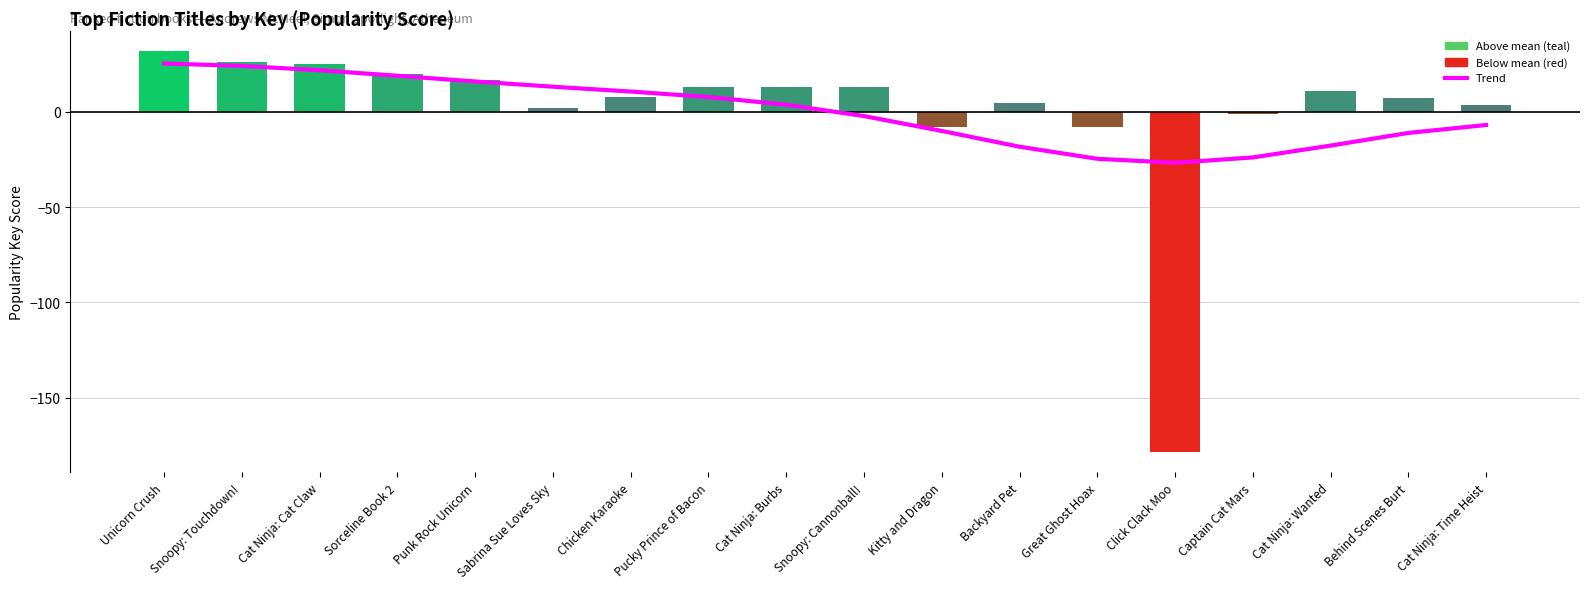

How many values in Key (anomaly from mean) are above zero?

14